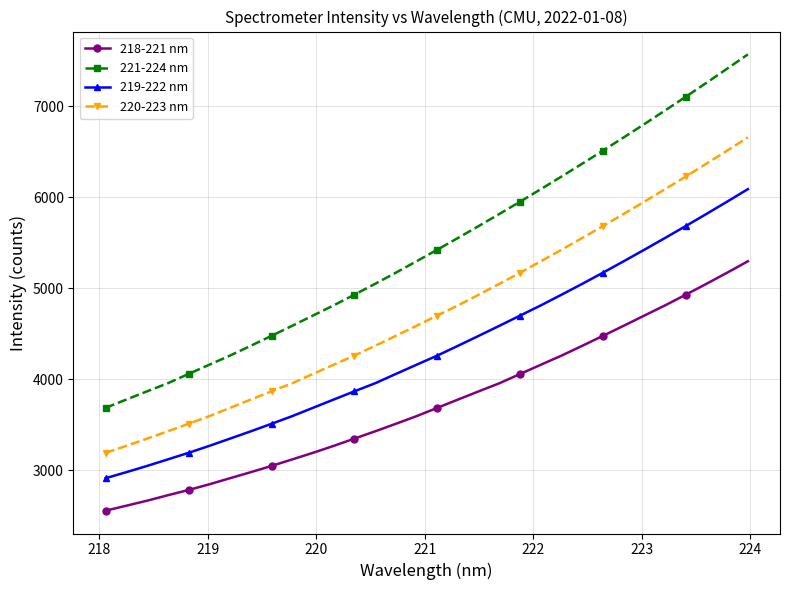

What is the highest value of the 220-223 nm series?

6657.0